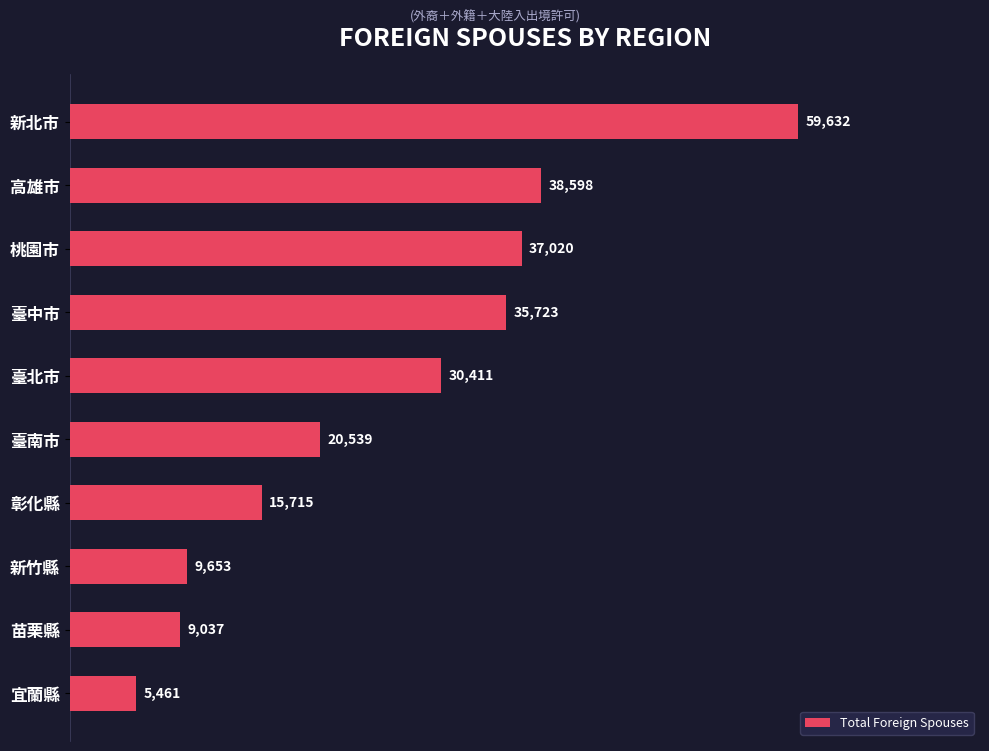

How many data points are less than 30411?

5